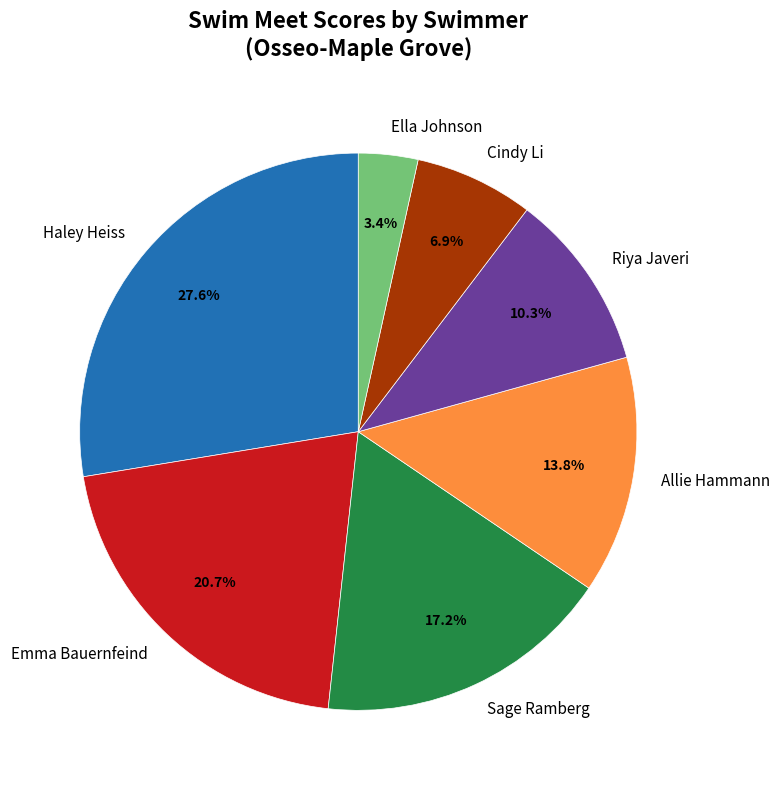

Is there any slice that represents more than half of the pie?

No